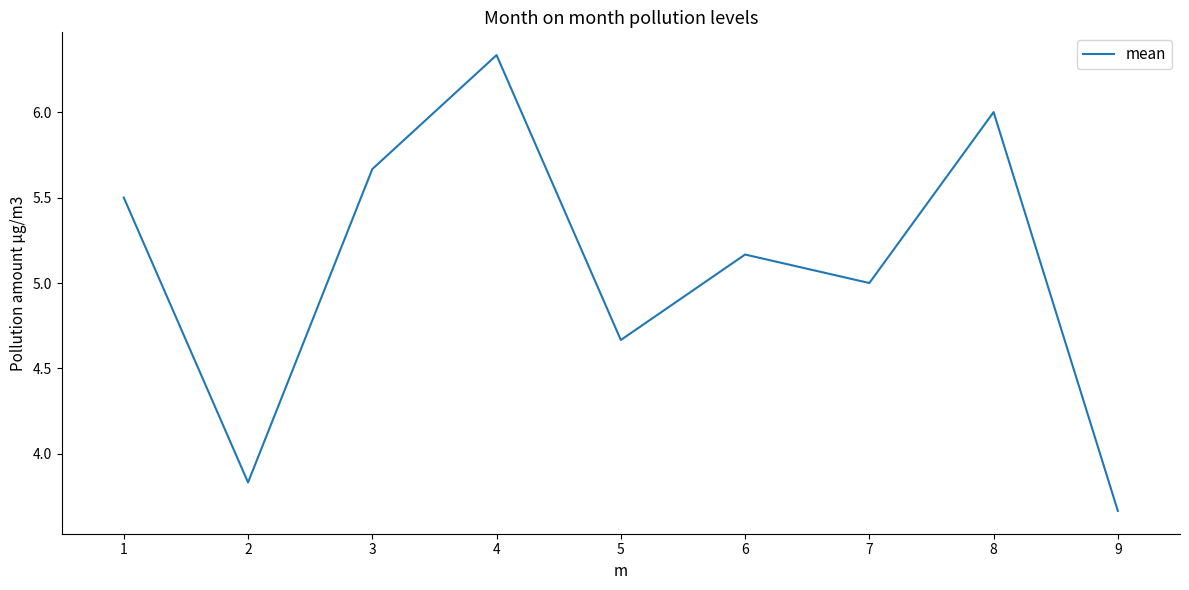

Read the value at 1.

5.5